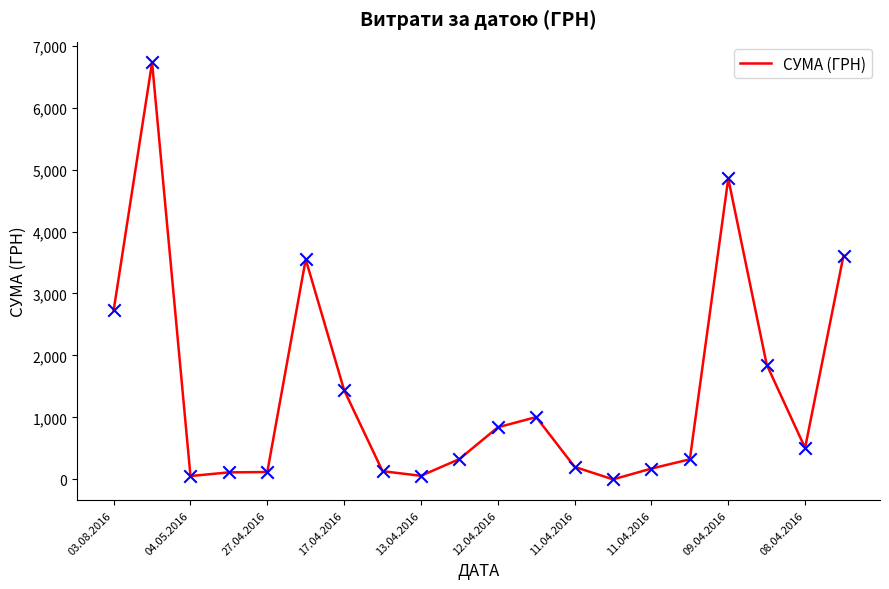

What is the difference between the maximum and minimum values?

6728.0